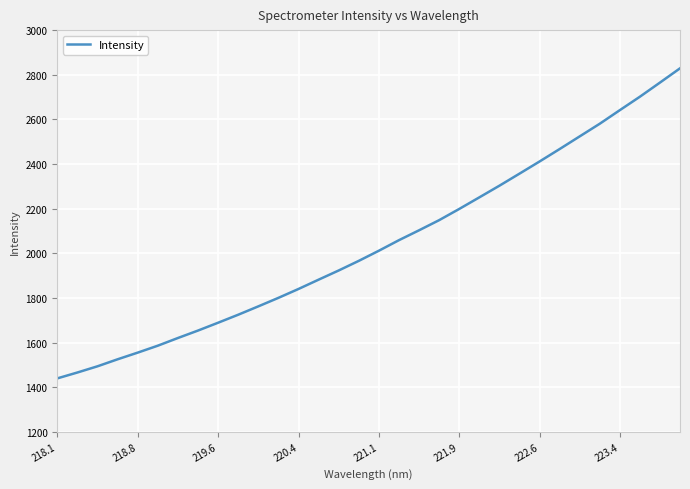

What is the minimum value shown in the chart?

1439.4